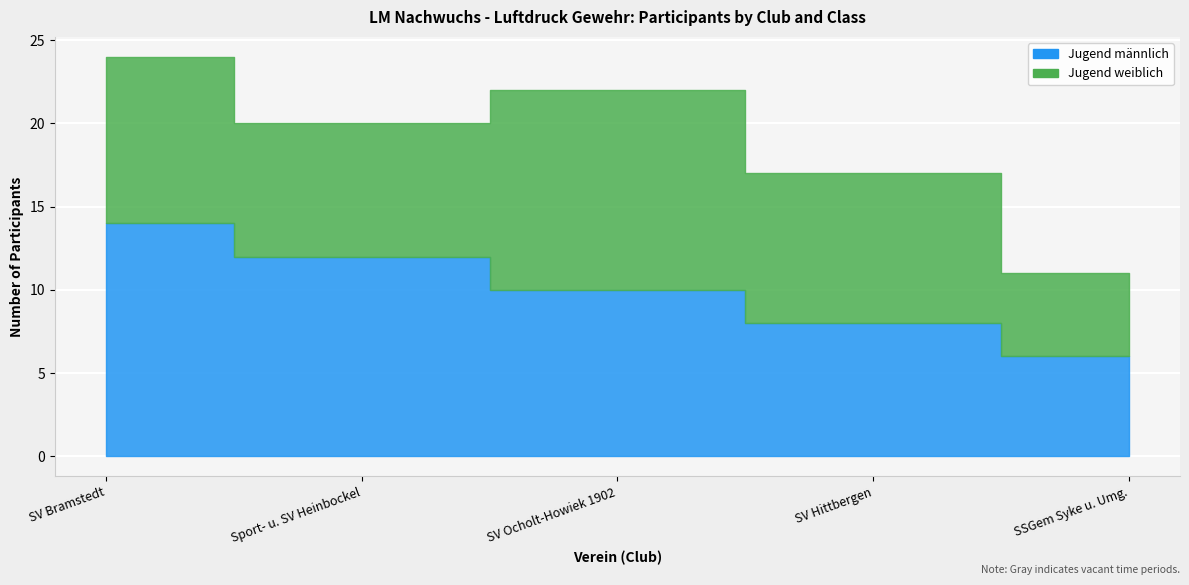

Where do Jugend männlich and Jugend weiblich first cross each other?

Sport- u. SV Heinbockel and SV Ocholt-Howiek 1902